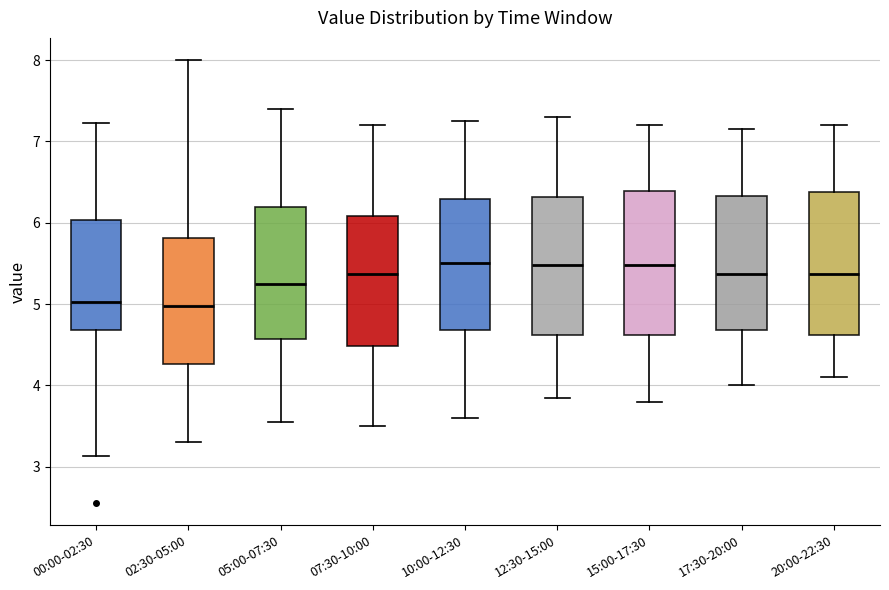

Where is the lower edge of the box for 15:00-17:30 on the y-axis? The values are not printed on the chart, so give them approximately, as read against the axis.

4.6